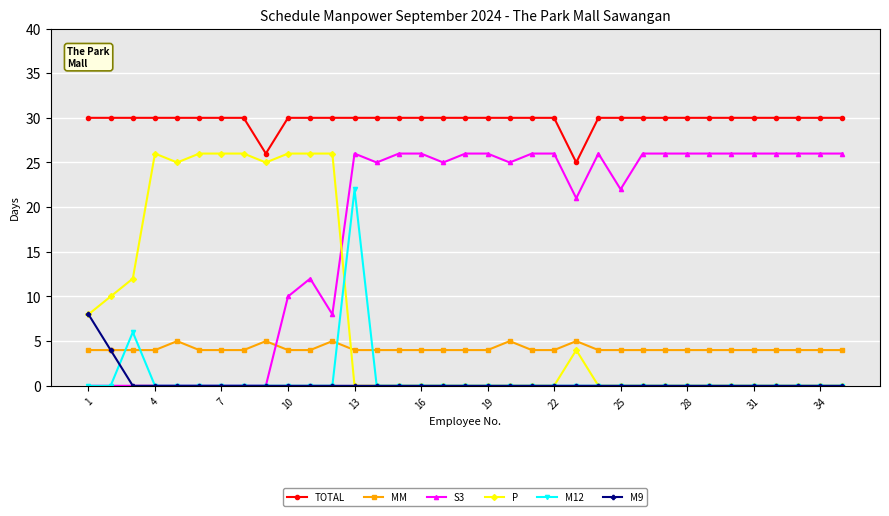

What is the maximum value for P?

26